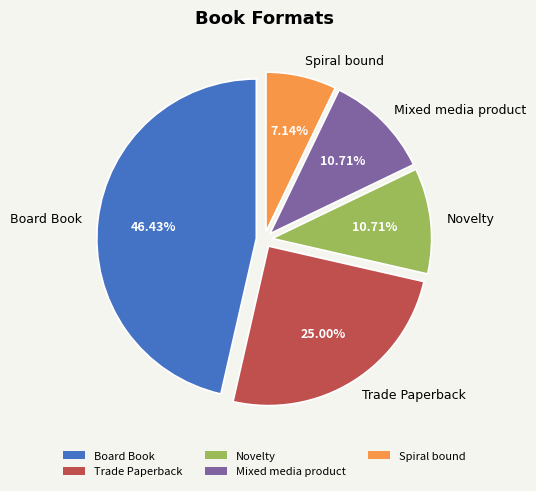

Is the sum of Board Book and Trade Paperback greater than half?

Yes